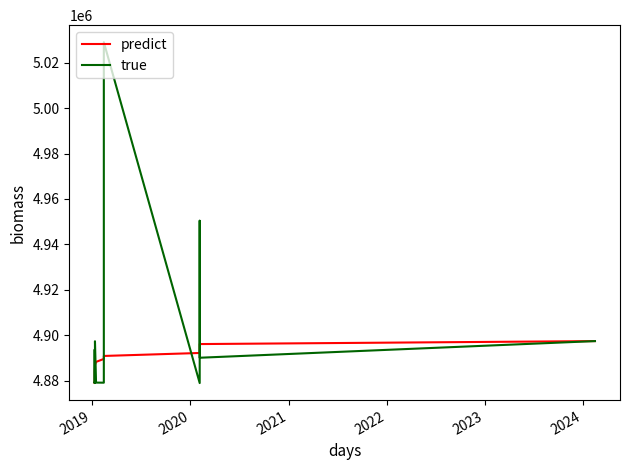

Is this an area chart (filled region under the line)?

No